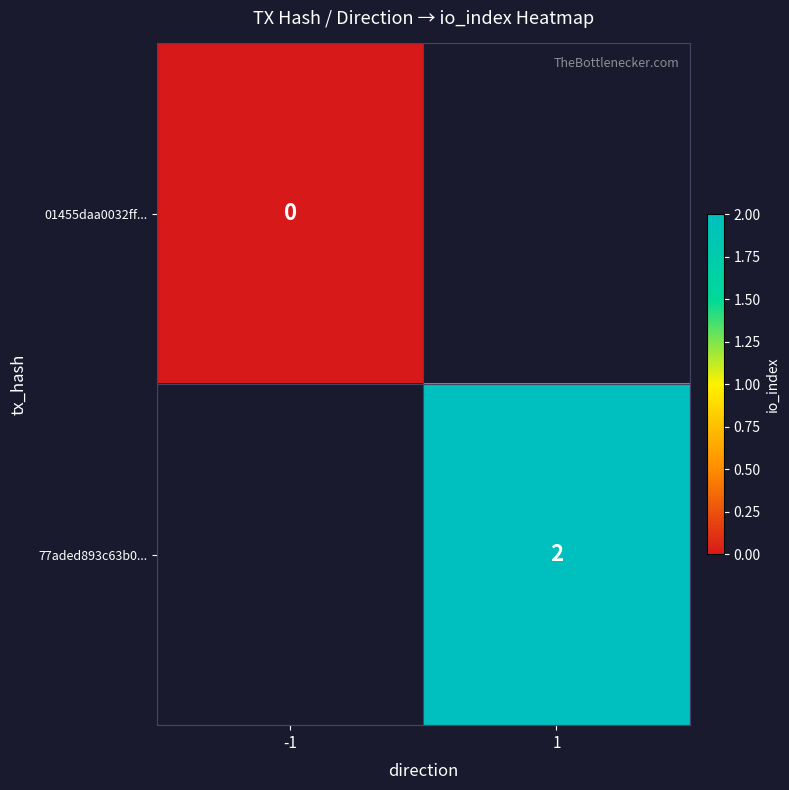

The value of 77aded893c63b0... at 1 is 3. True or false?

False